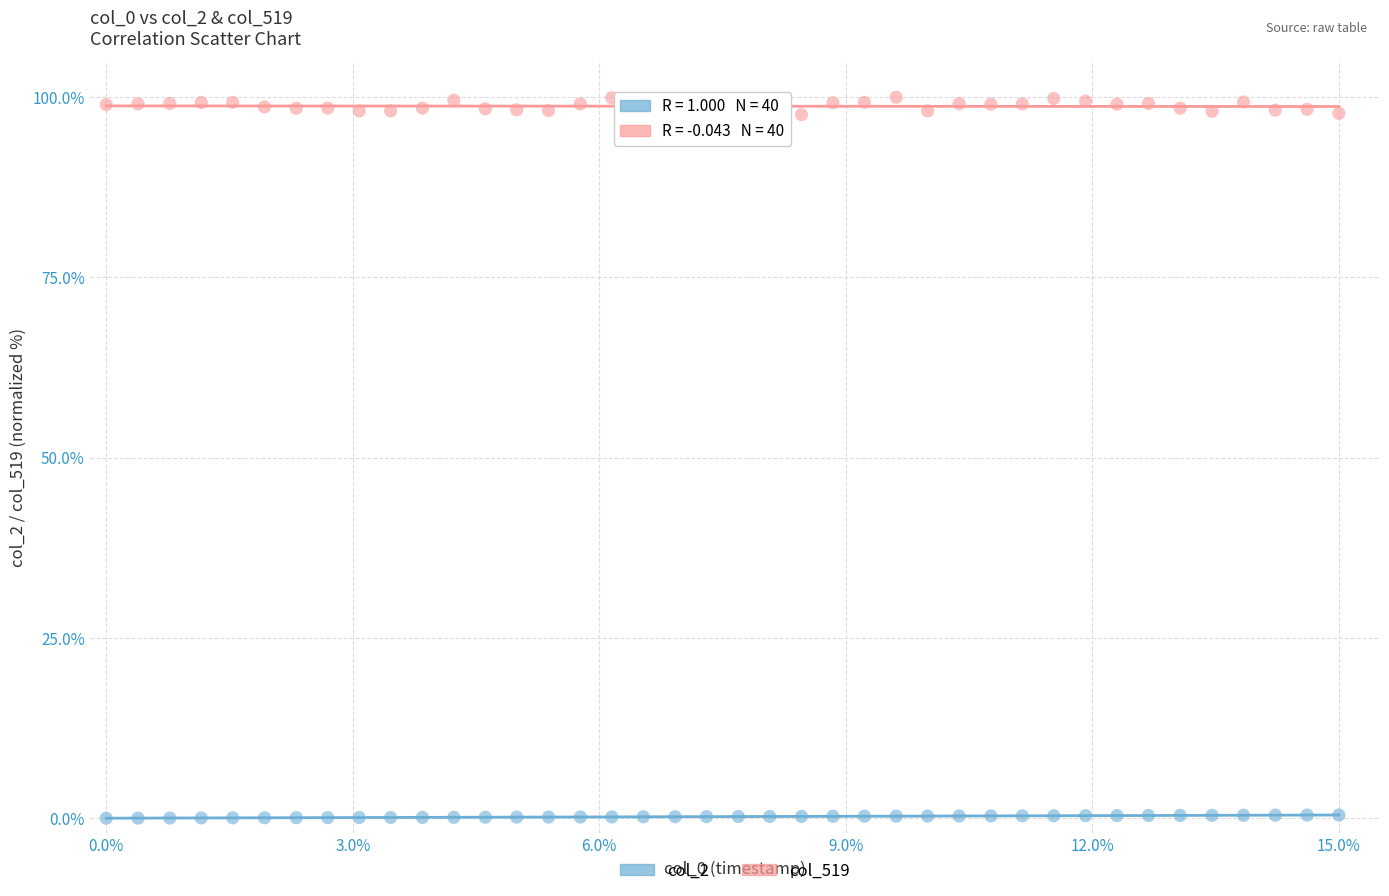

Across all data points, what is the range of X values (max minus min)?

15.0